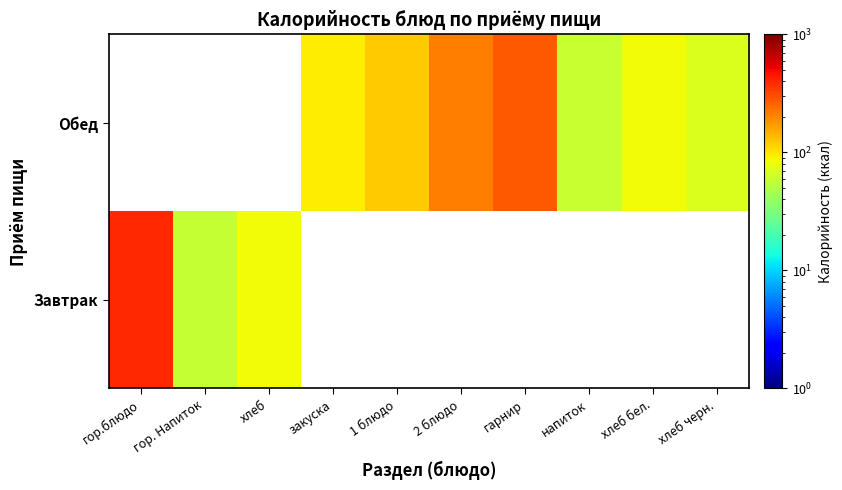

At хлеб бел., list the series in order from smallest to largest.

Завтрак, Обед